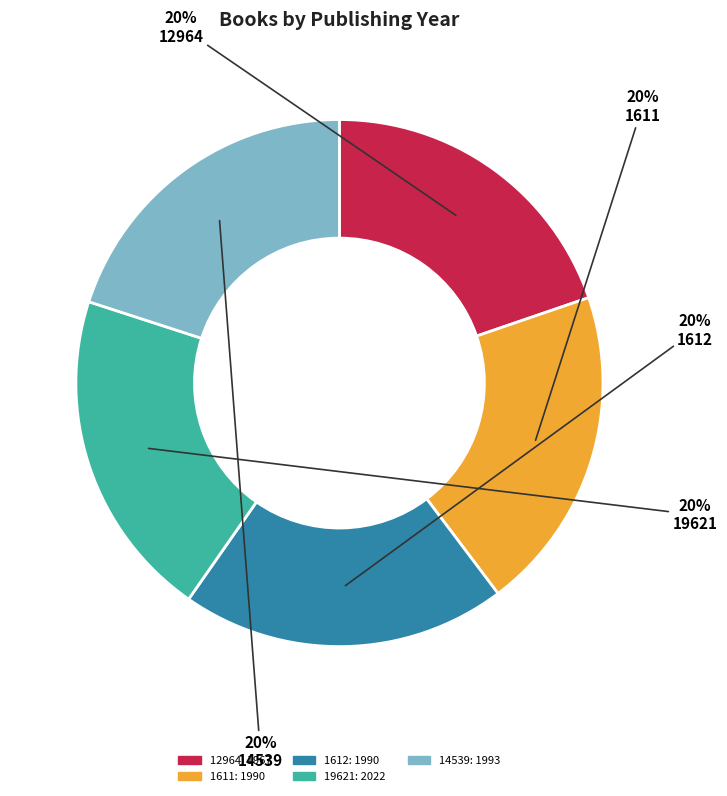

Combined, do 12964 and 1611 account for over 50%?

No